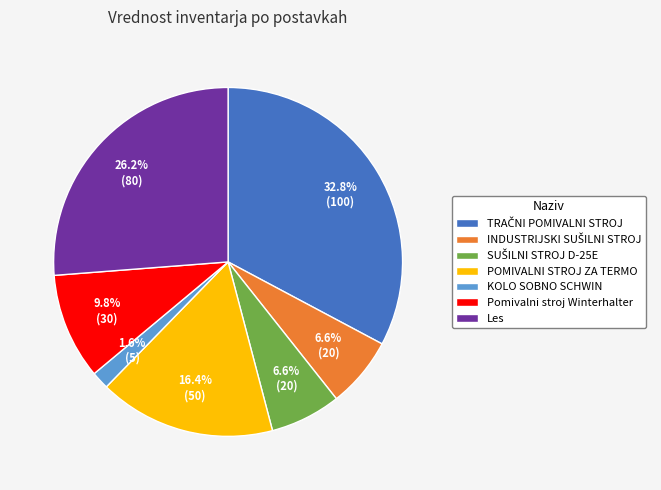

Which category has the smallest portion of the pie?

KOLO SOBNO SCHWIN